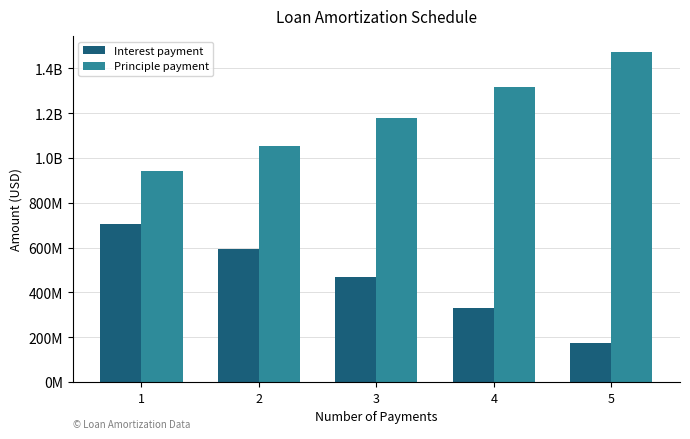

Are the bars grouped side by side (vs. stacked)?

Yes